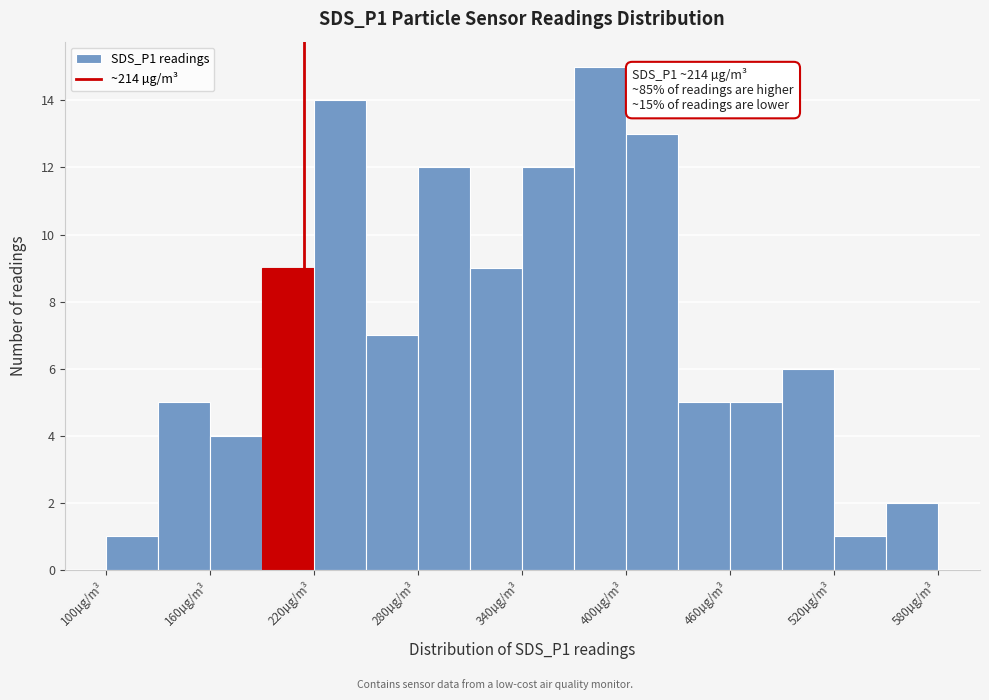

Read against the x-axis, roughly where is the centre of the tallest bar?

390